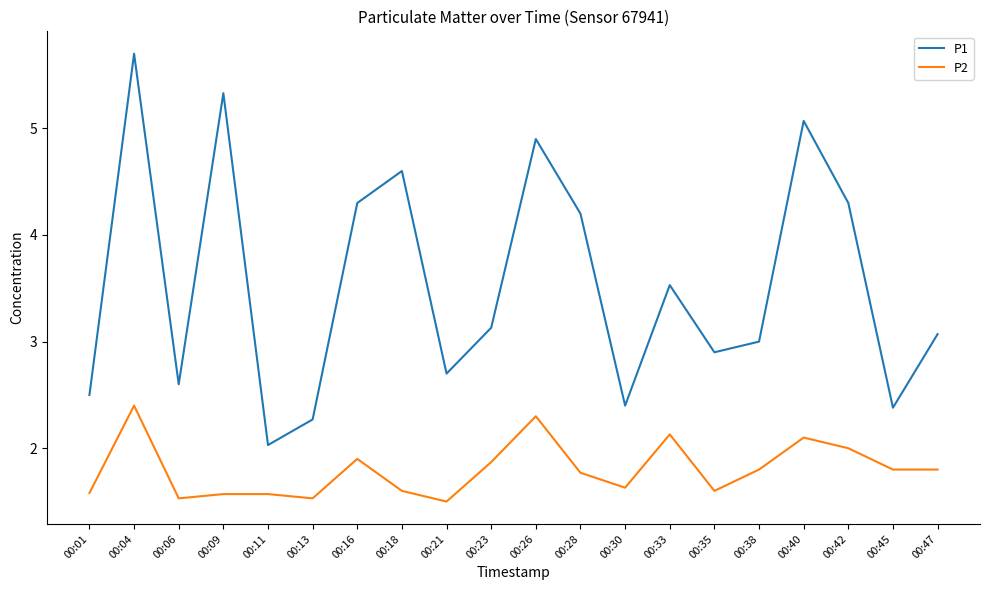

True or false: P2 and P1 intersect in this chart.

False